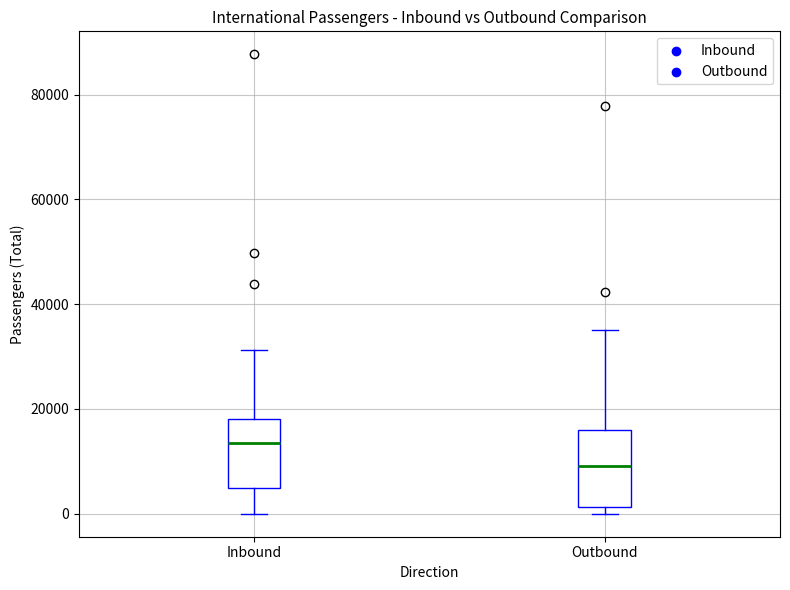

Reading left to right, read every box against the y-axis: the position of its median line, the range the box covers, and the ends of its whiskers. The values are not printed on the chart, so give them approximately, as read against the axis.

Inbound: median 14000, box 4000 to 18000, whiskers 0 to 32000
Outbound: median 10000, box 2000 to 16000, whiskers 0 to 36000